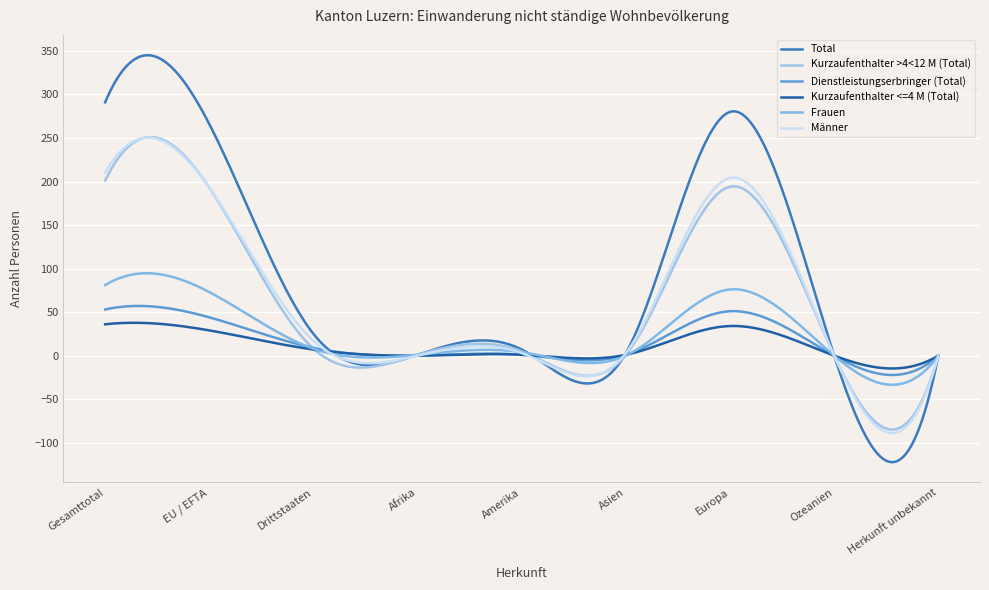

Rank the categories by Frauen value from highest to lowest.

Gesamttotal, Europa, EU / EFTA, Drittstaaten, Amerika, Afrika, Asien, Ozeanien, Herkunft unbekannt